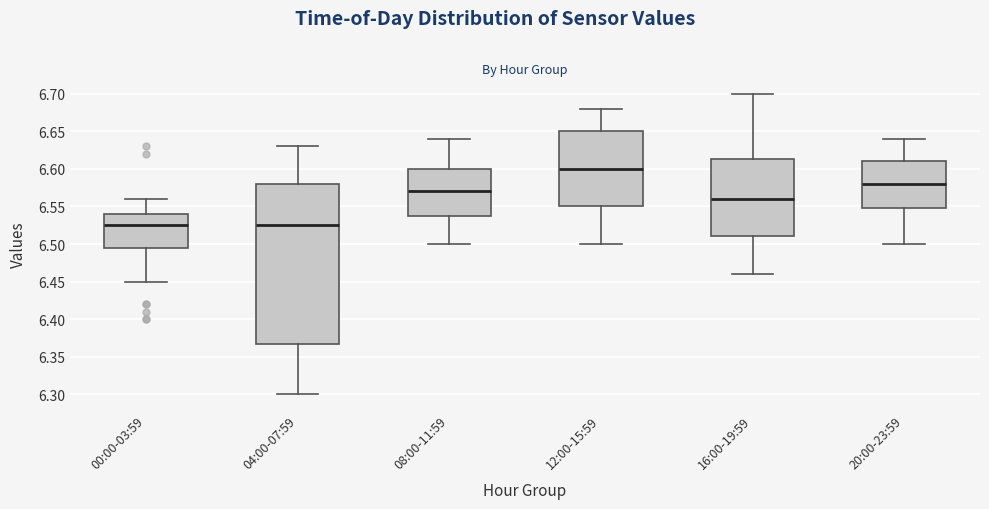

Which box has the highest median line?

12:00-15:59